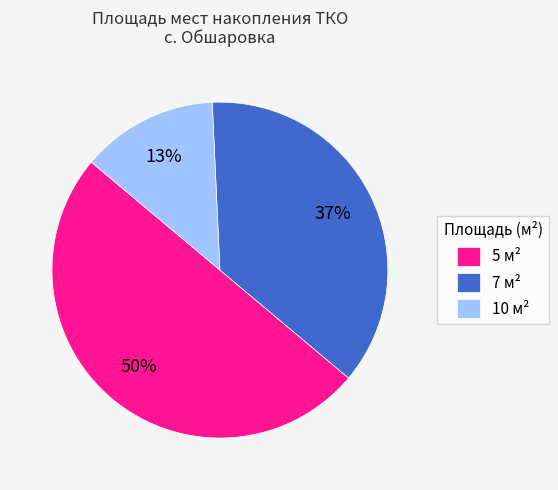

Rank the categories by value from highest to lowest.

5 м², 7 м², 10 м²